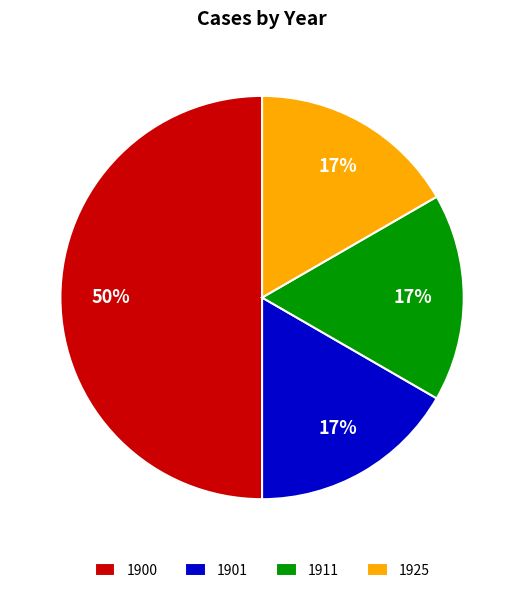

The 1901 slice represents 2% of the pie. True or false?

False